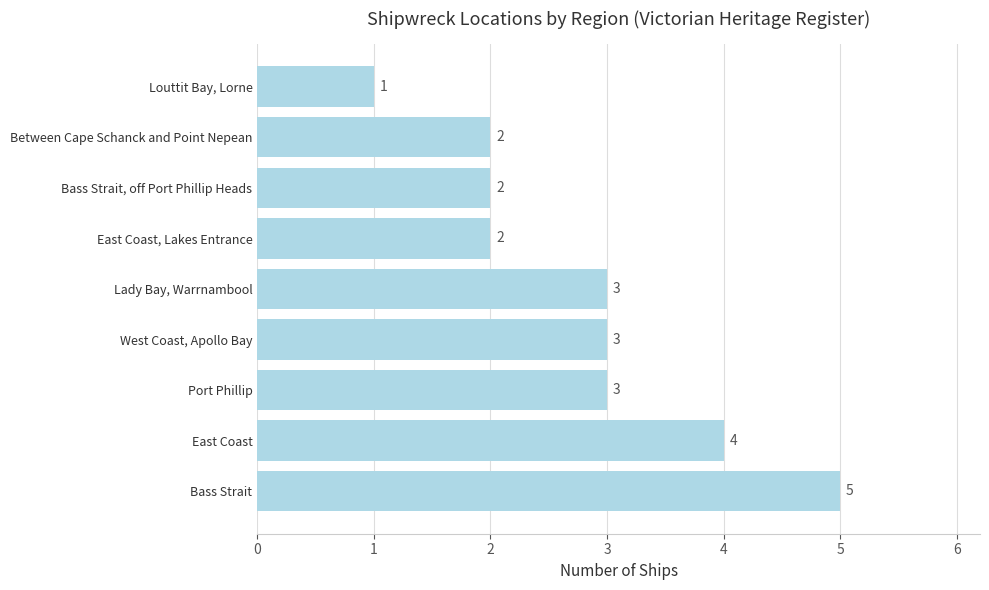

What is the ratio of the value at East Coast, Lakes Entrance to the value at Bass Strait?

0.4